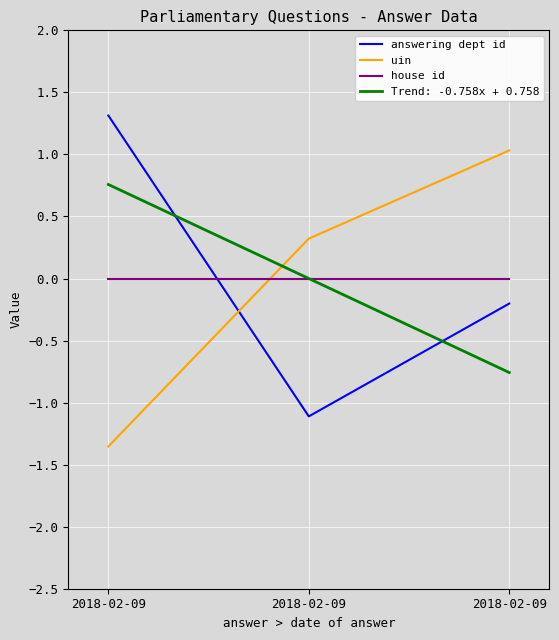

Is it true that answering dept id equals 1.3 at 2018-02-09?

True